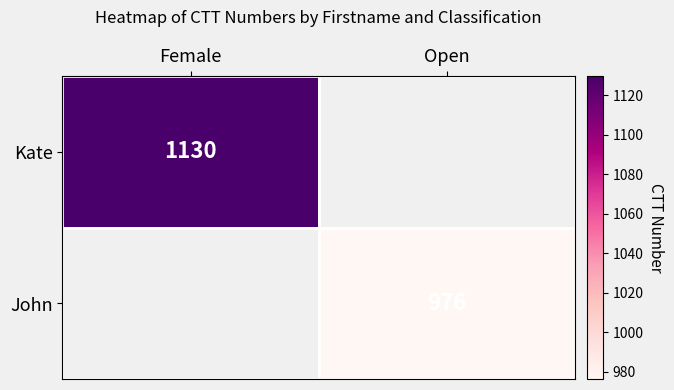

True or false: John has a value of 413 at Open.

False